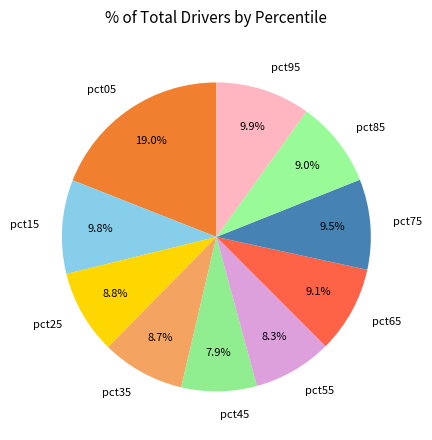

Approximately how many times larger is the value at pct65 compared to pct05?

0.5